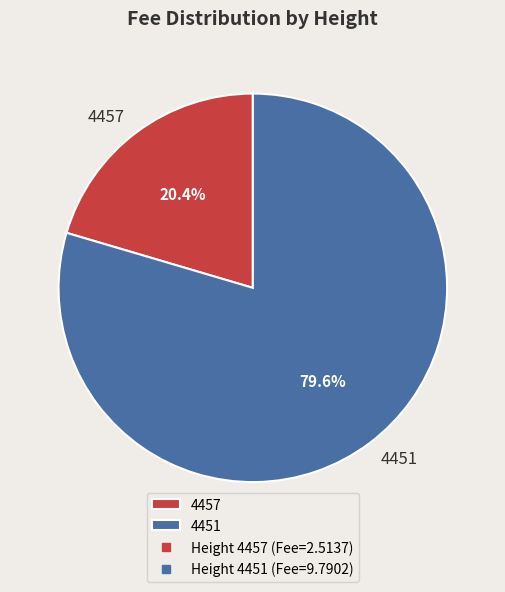

Does any single category account for the majority?

Yes